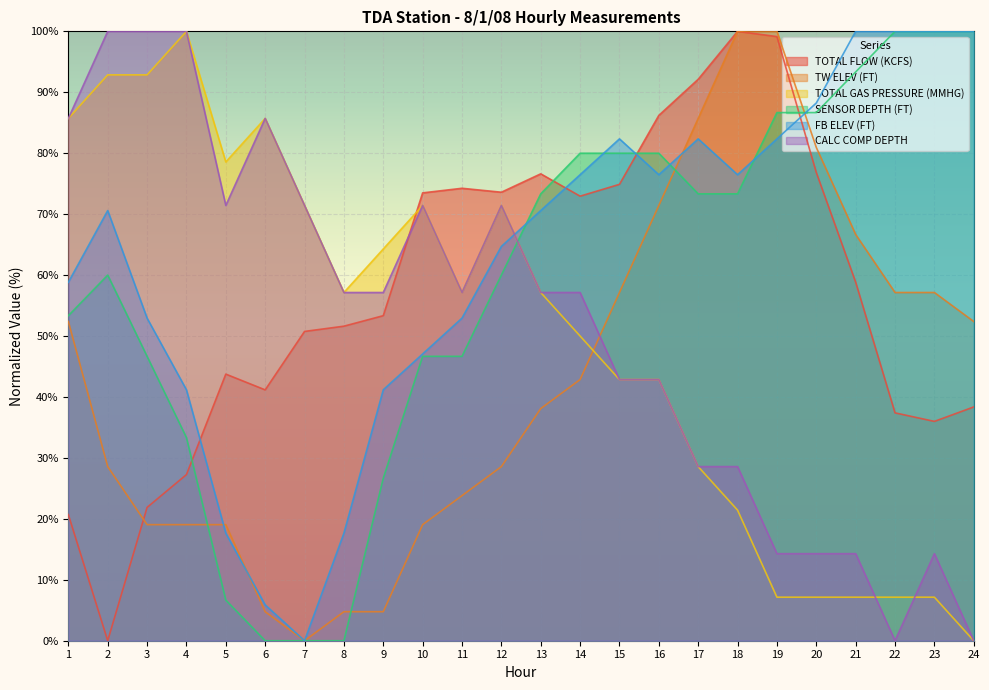

What is the difference between the highest and lowest values at 21?

92.9